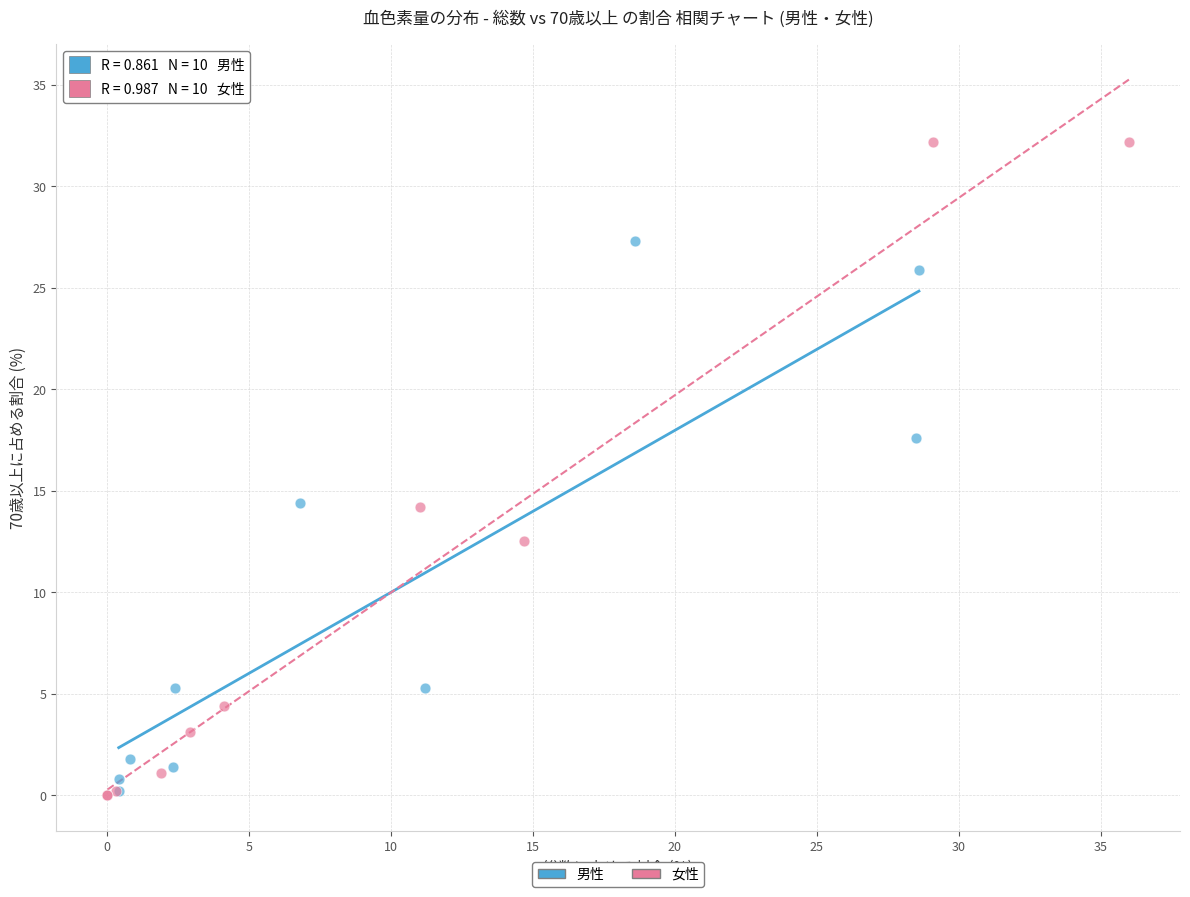

Which series contains the highest Y value?

女性